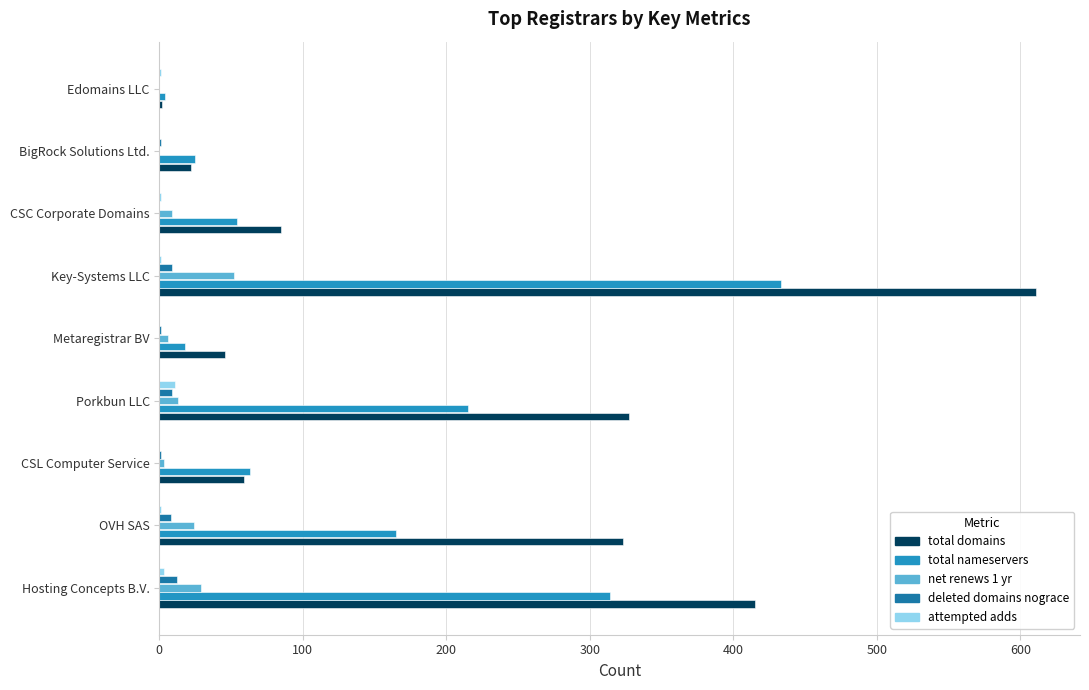

At which category is the sum across all series the highest?

Key-Systems LLC